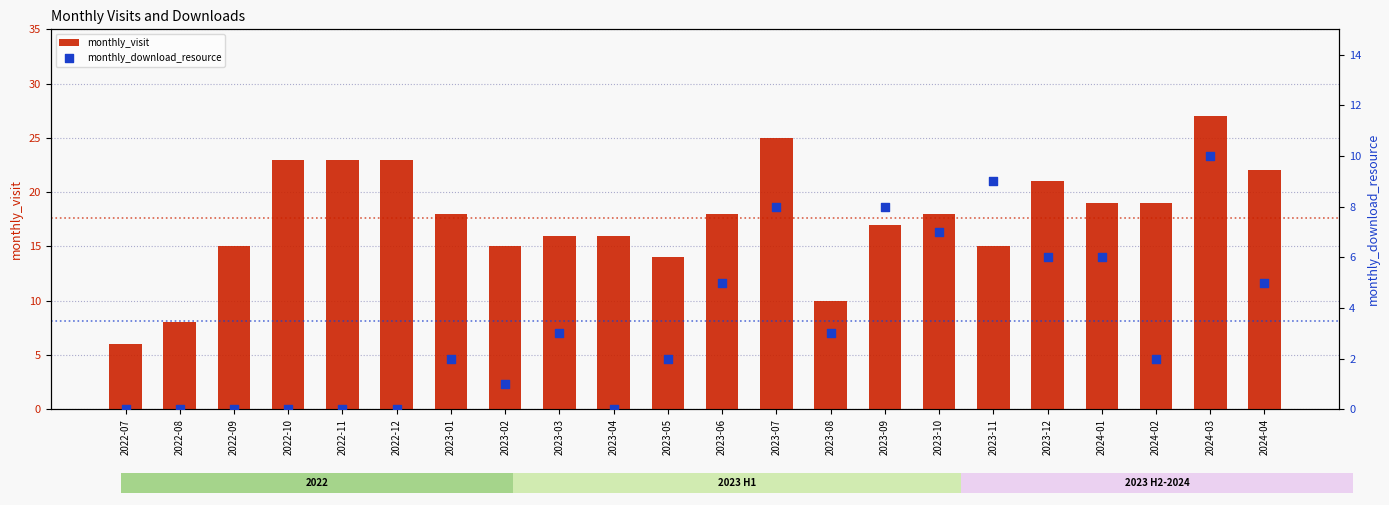

At which category is the sum across all series the highest?

2024-03